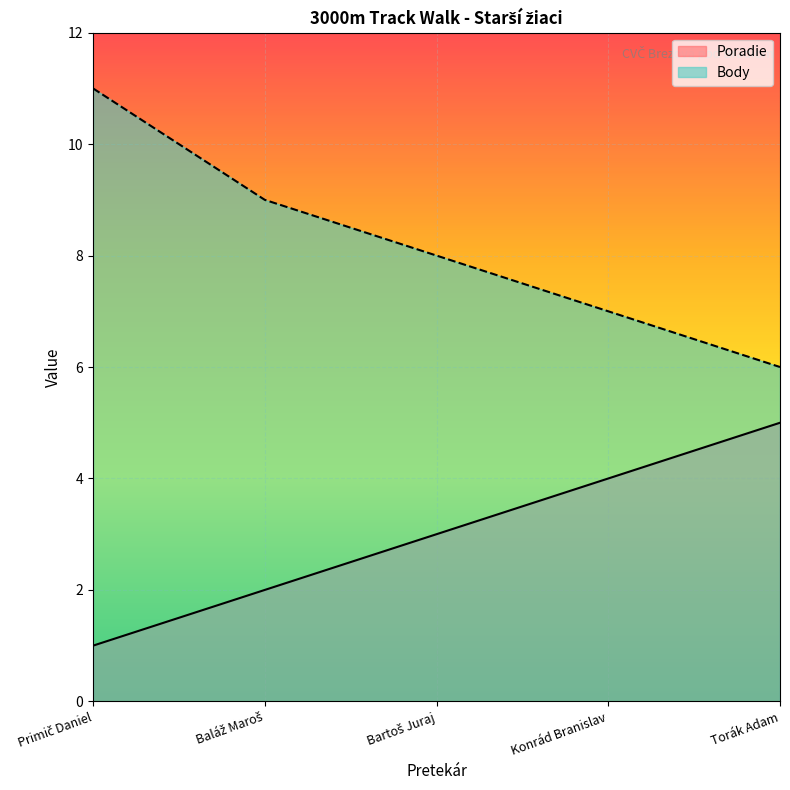

What is the sum of the Poradie values at Baláž Maroš and Primič Daniel?

3